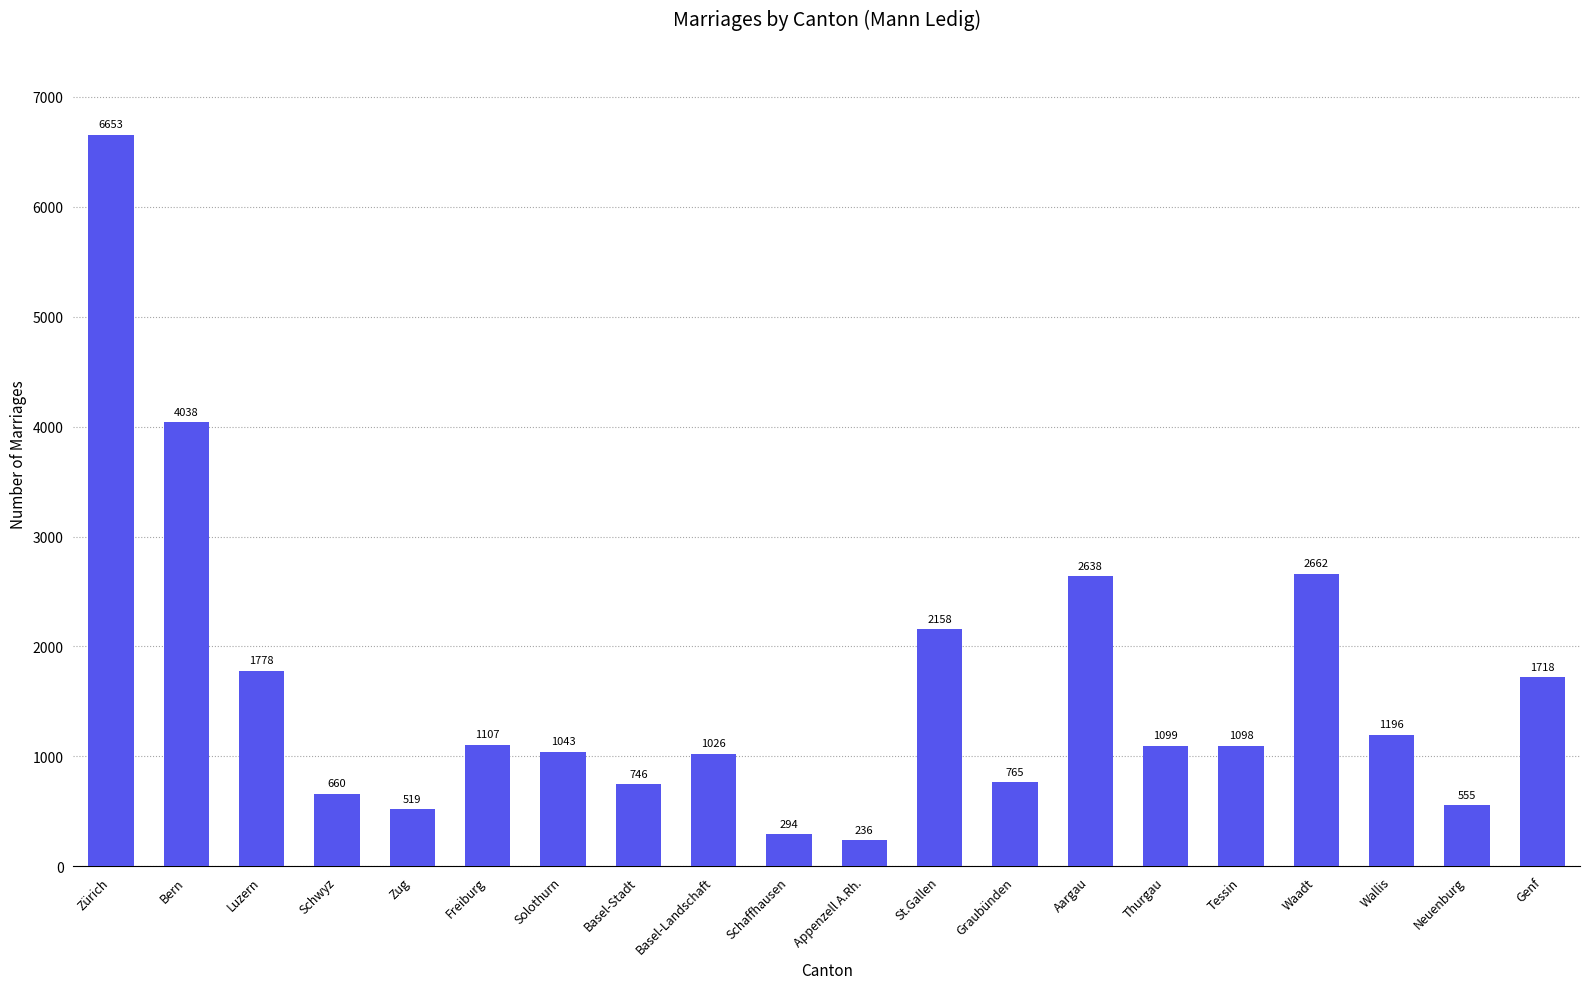

What is the sum of all values?

31989